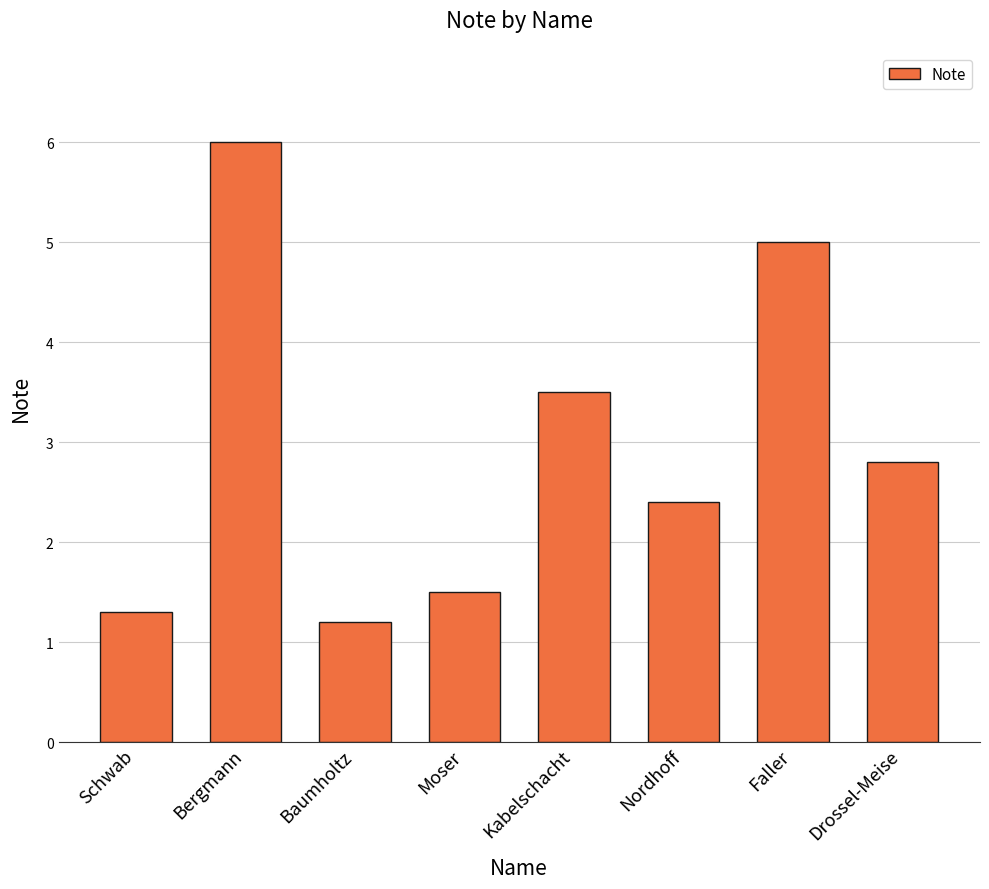

What is the change in value from Bergmann to Kabelschacht?

-2.5